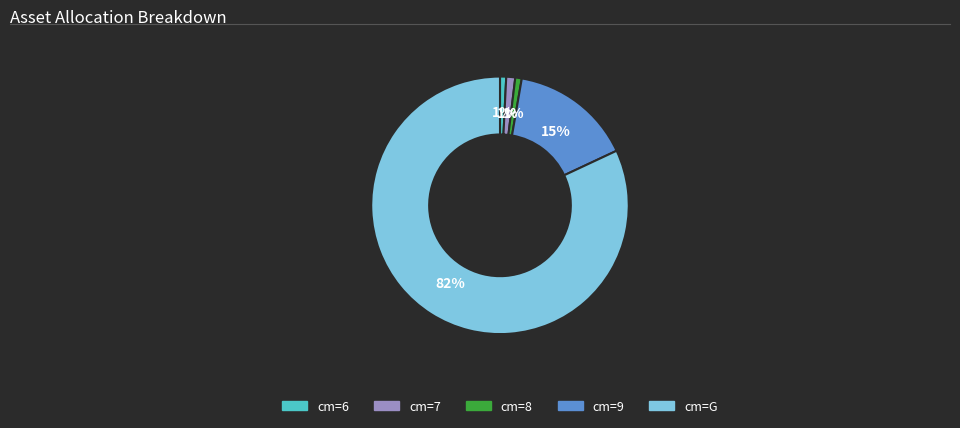

To the nearest percent, what is the difference between the largest and smallest slice percentages?

81%